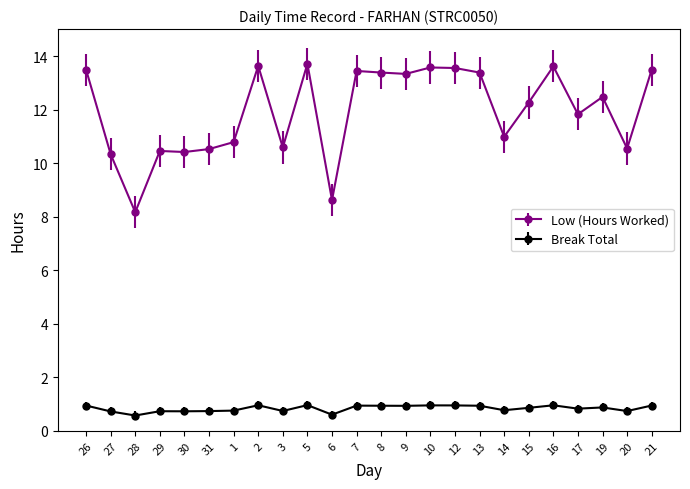

Which series has the largest range (max minus min)?

Low (Hours Worked)